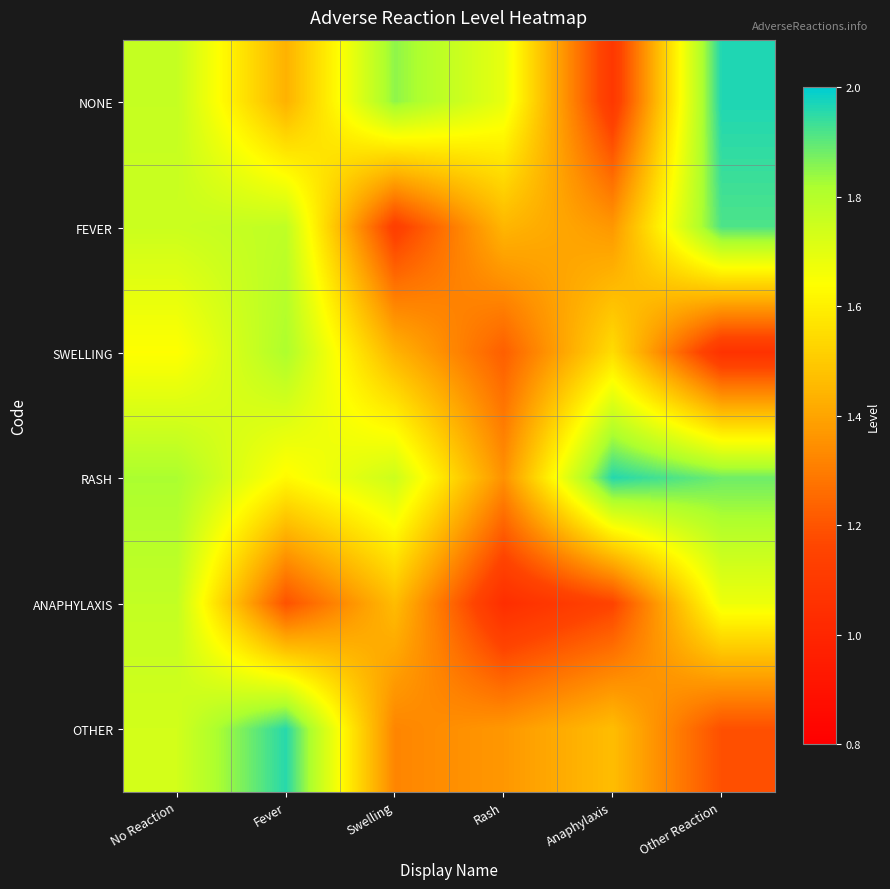

At which category does the chart reach its peak across all series?

Other Reaction